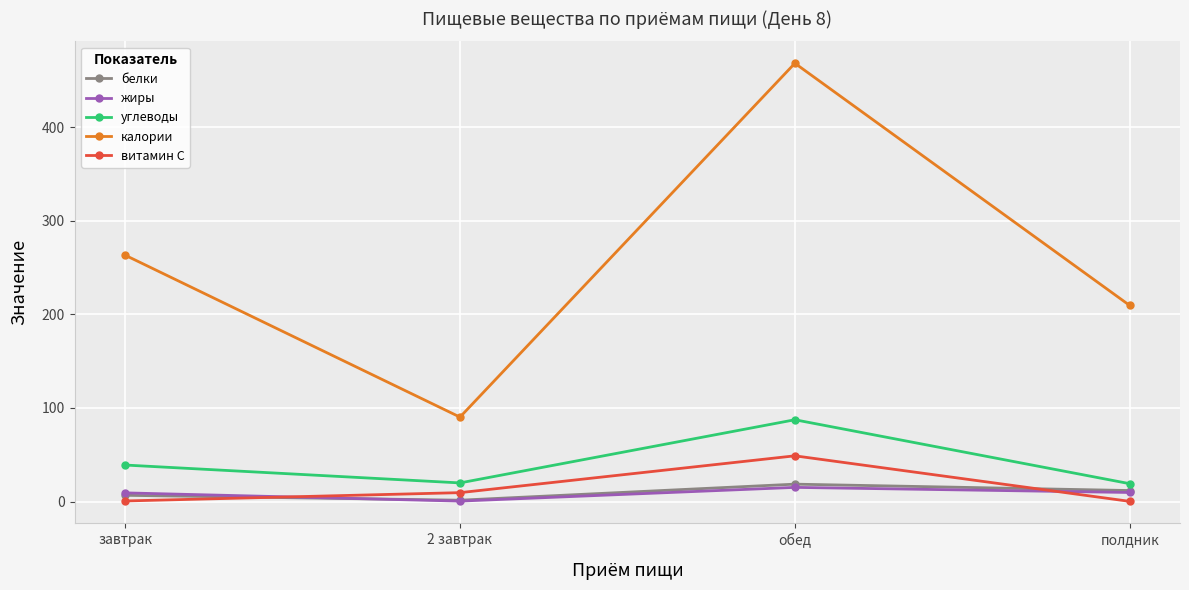

True or false: витамин С and углеводы cross at least once.

False